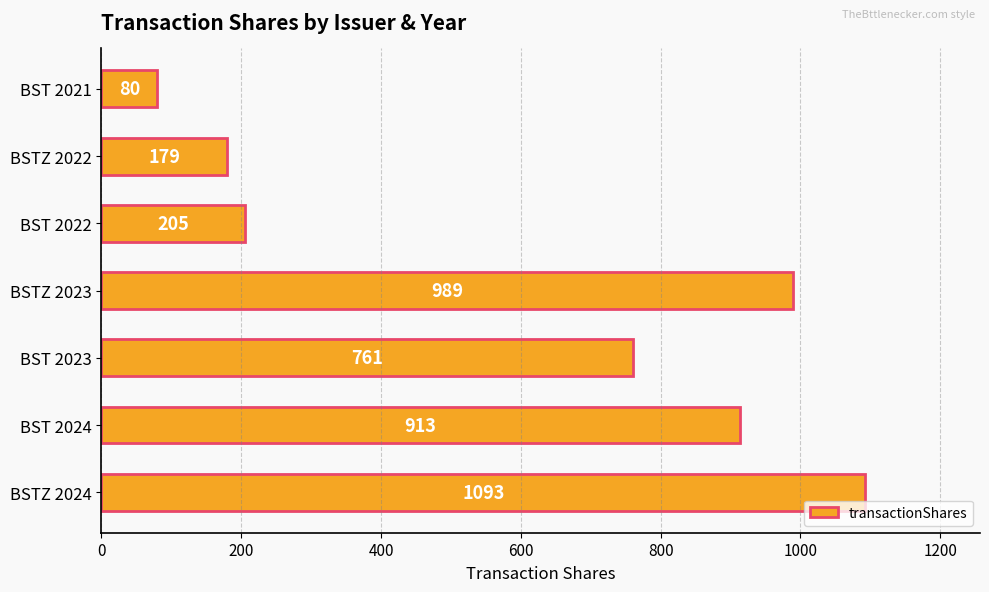

The value at BSTZ 2023 is 989. True or false?

True